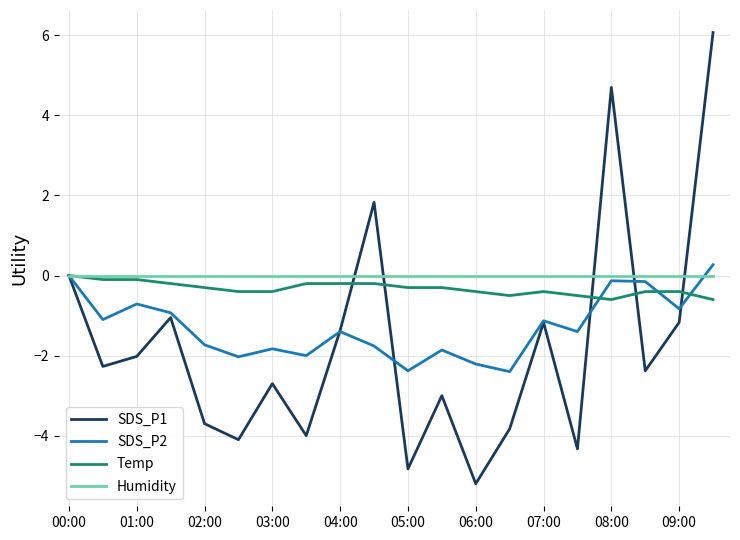

What is the minimum value shown in the chart?

-5.2